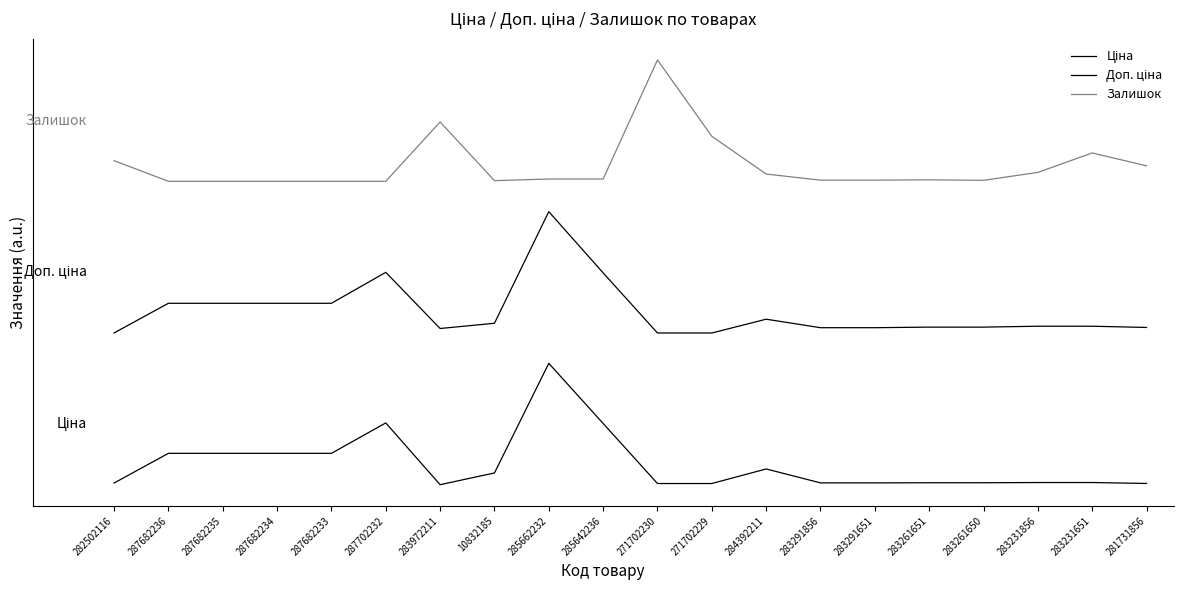

Reading left to right, what are all the values shown in this chart?

Ціна: 282502116=161.6	287682236=3100.6	287682235=3100.6	287682234=3100.6	287682233=3100.6	287702232=6106.4	283972211=0.0	10832185=1159.4	285662232=12000.0	285642236=6053.9	271702230=114.6	271702229=114.6	284392211=1554.5	283291856=177.5	283291651=177.5	283261651=191.4	283261650=191.4	283231856=213.3	283231651=213.3	281731856=120.2
Доп. ціна: 282502116=15005.8	287682236=17937.7	287682235=17937.7	287682234=17937.7	287682233=17937.7	287702232=20998.6	283972211=15444.3	10832185=15961.0	285662232=27000.0	285642236=20945.0	271702230=15000.0	271702229=15000.0	284392211=16363.3	283291856=15523.6	283291651=15523.6	283261651=15580.1	283261650=15580.1	283231856=15669.1	283231651=15669.1	281731856=15548.3
Залишок: 282502116=32038.0	287682236=30000.0	287682235=30000.0	287682234=30000.0	287682233=30000.0	287702232=30000.0	283972211=35869.6	10832185=30065.2	285662232=30228.3	285642236=30228.3	271702230=42000.0	271702229=34451.1	284392211=30717.4	283291856=30114.1	283291651=30114.1	283261651=30146.7	283261650=30097.8	283231856=30880.4	283231651=32804.3	281731856=31532.6